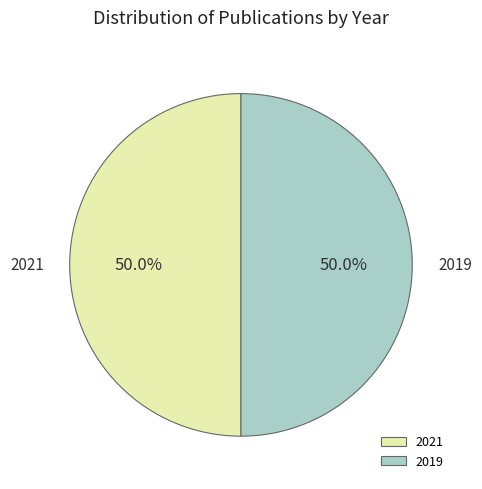

What is the ratio of the value at 2021 to the value at 2019?

1.0